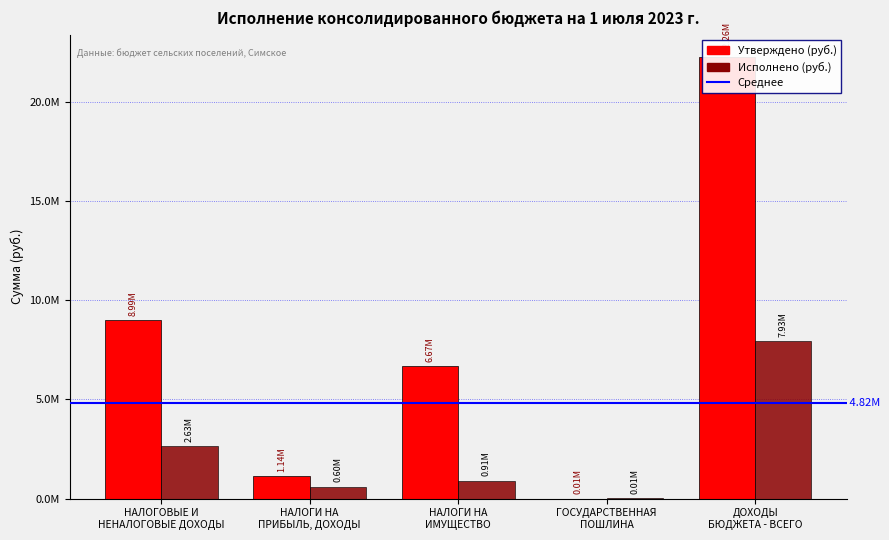

How many bars are there in each group?

2